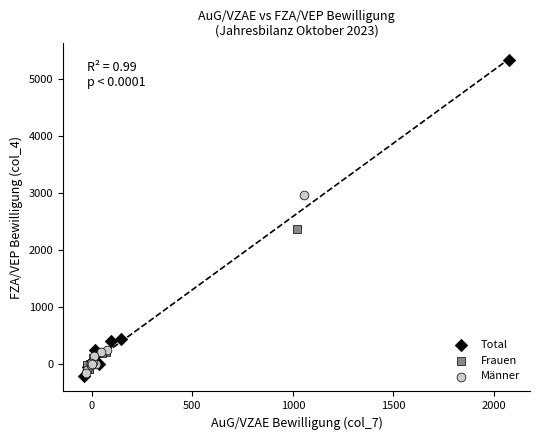

Which series contains the highest Y value?

Total